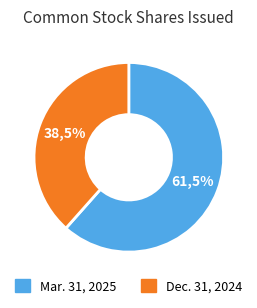

Rank the categories by value from highest to lowest.

Mar. 31, 2025, Dec. 31, 2024